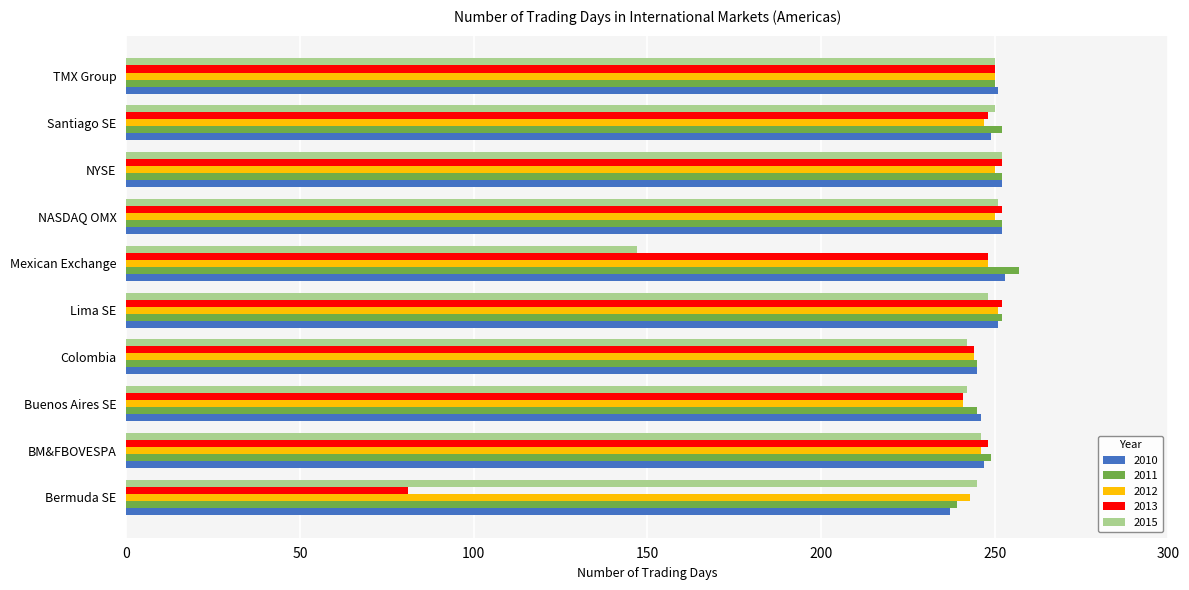

What is the total value across all series at Santiago SE?

1246